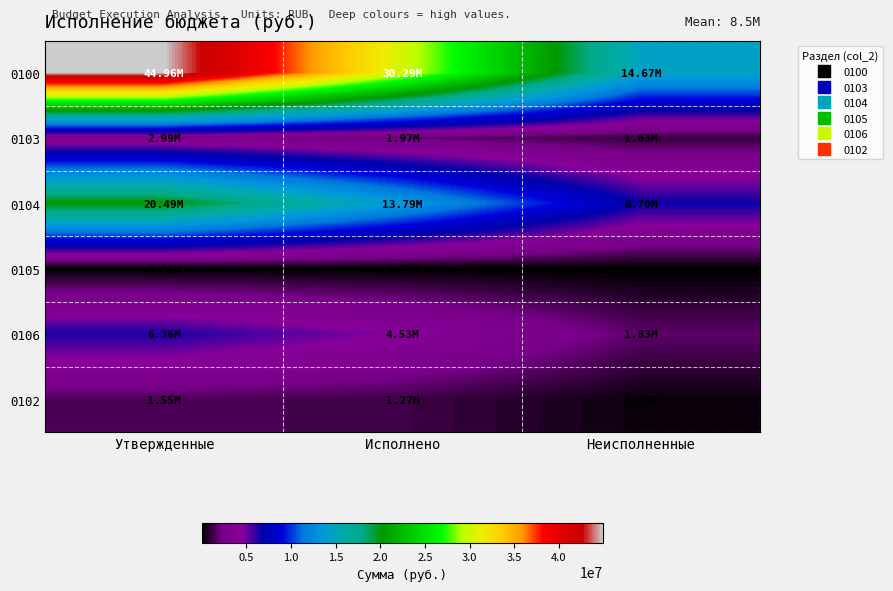

What is the difference between the highest and lowest values at Утвержденные?

44949006.2